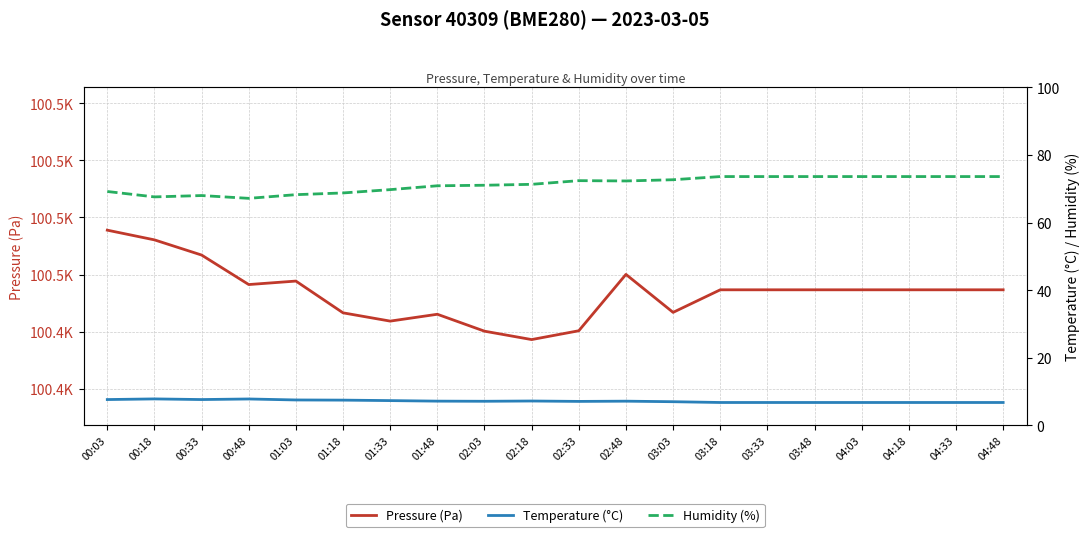

List the labels in order of Pressure (Pa) value, largest first.

00:03, 00:18, 00:33, 02:48, 01:03, 00:48, 03:18, 03:33, 03:48, 04:03, 04:18, 04:33, 04:48, 03:03, 01:18, 01:48, 01:33, 02:33, 02:03, 02:18